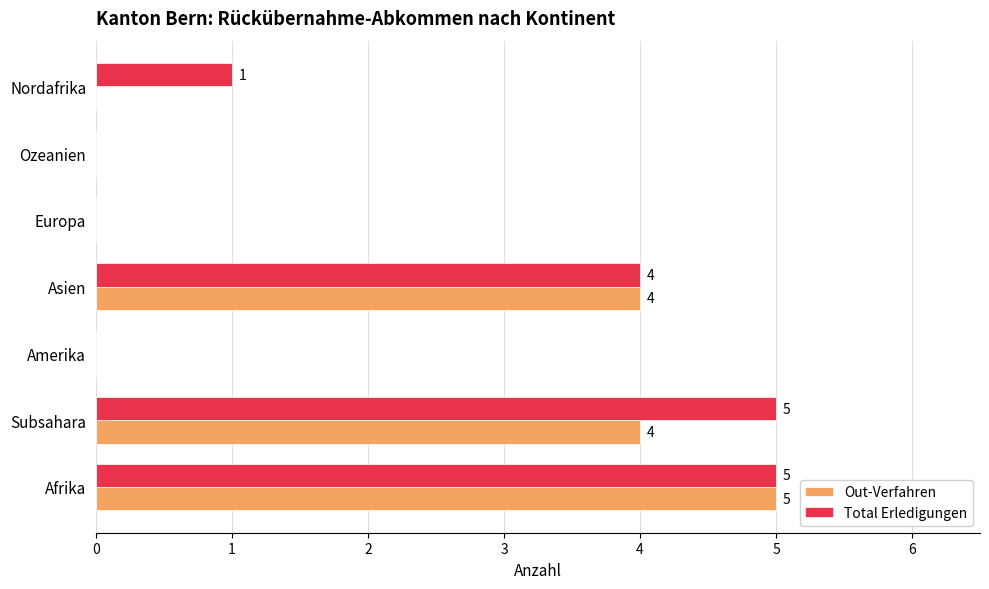

What is the sum of all Out-Verfahren values?

13